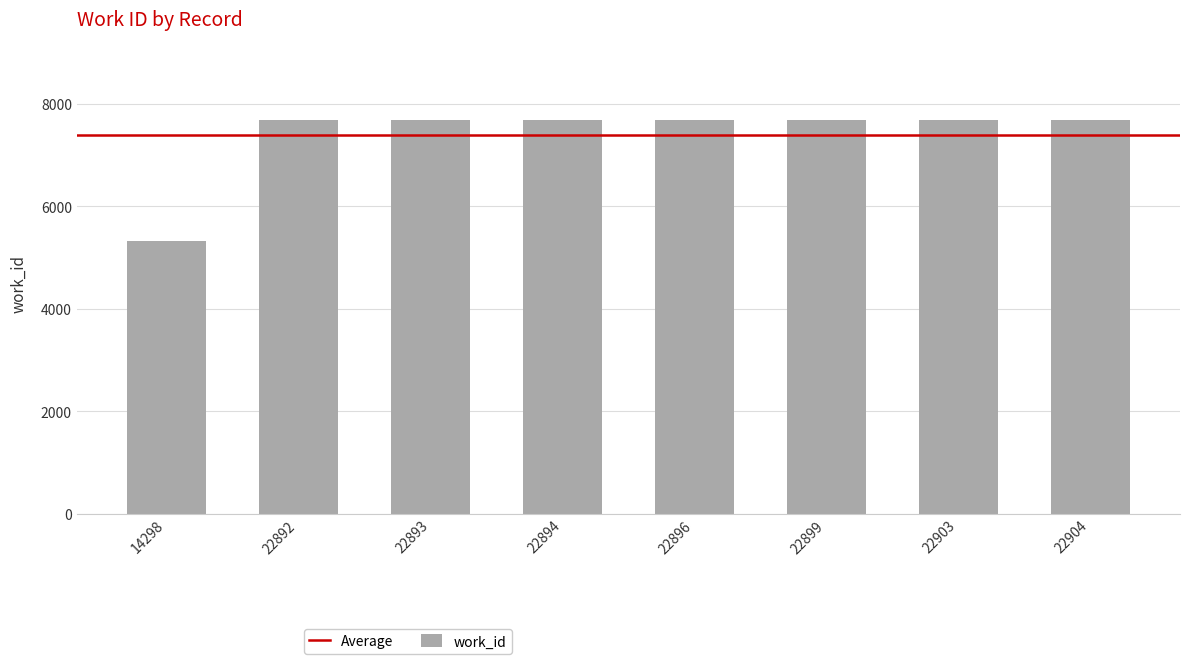

Does the chart contain stacked bars?

No